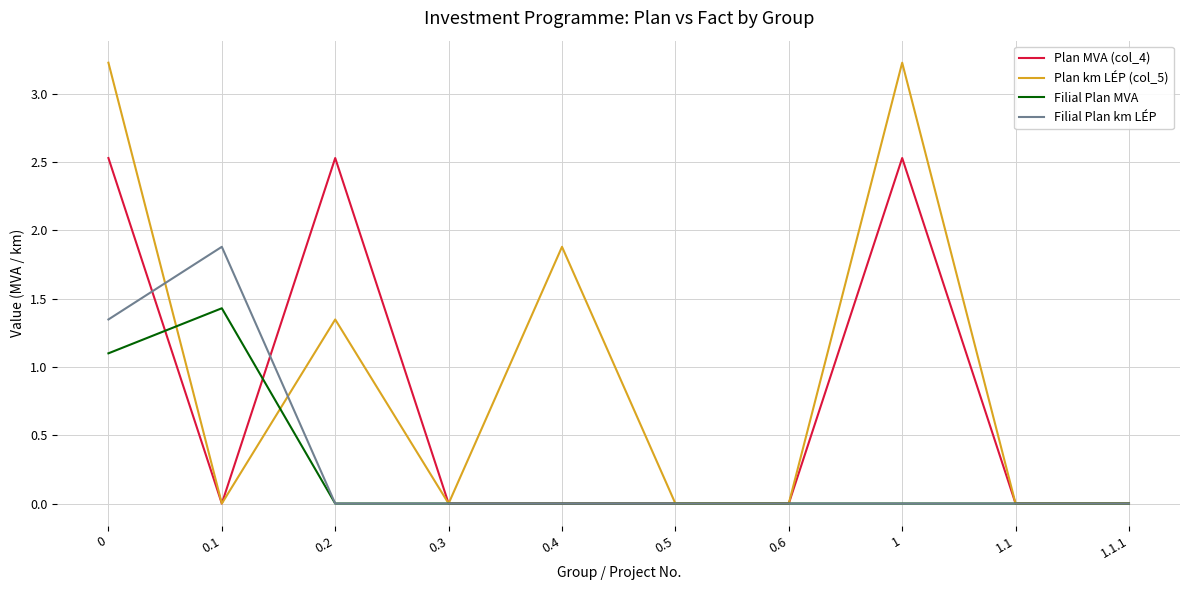

What is the difference between the maximum and second lowest values in the Plan km LÉP (col_5) series?

3.2